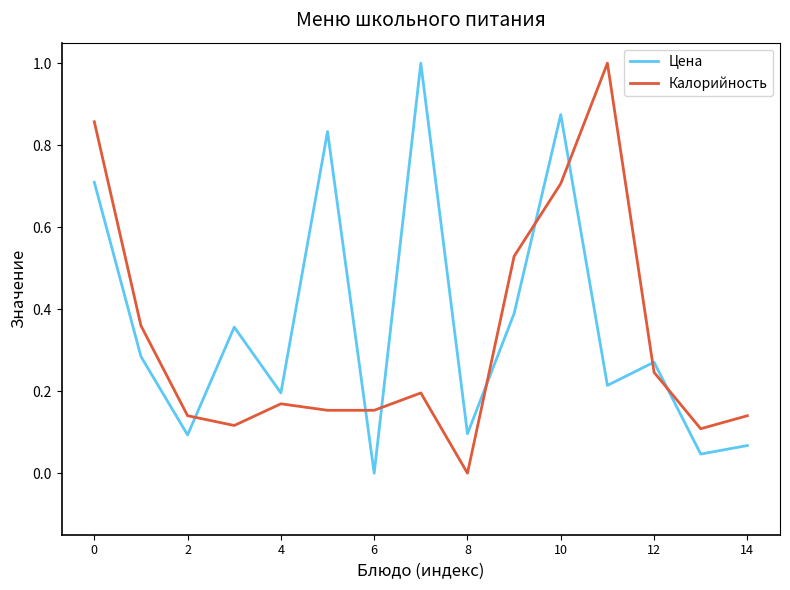

What is the difference between the maximum and minimum values in the Калорийность series?

1.0